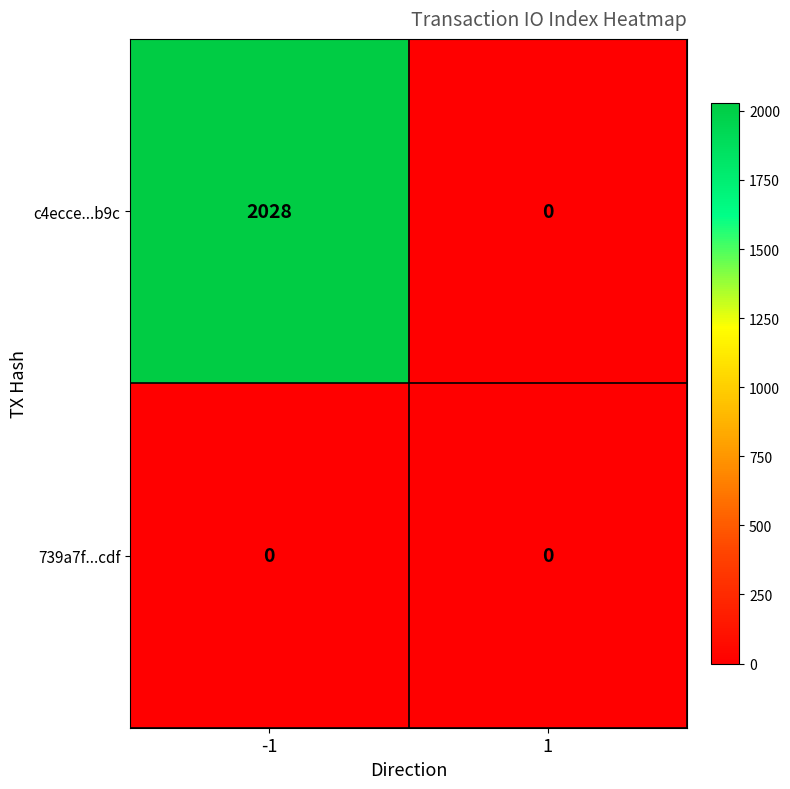

Which series has the largest range (max minus min)?

c4ecce...b9c